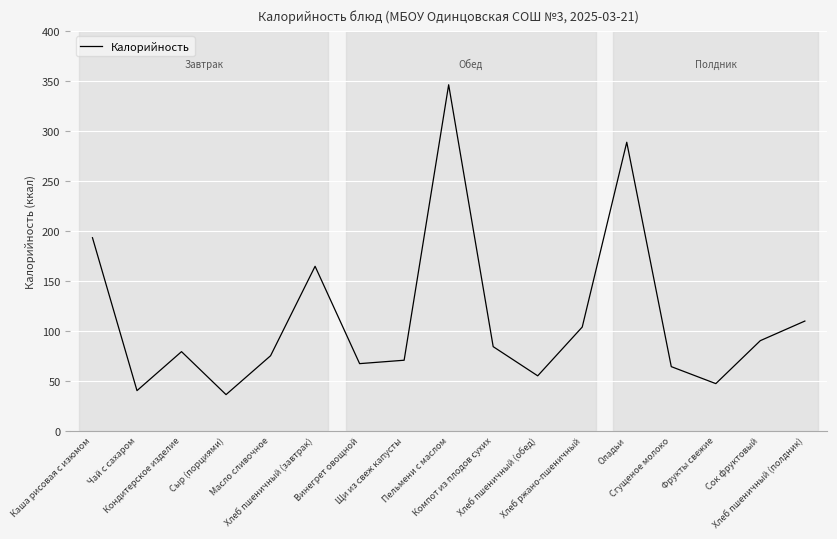

What is the difference between the maximum and second lowest values?

306.0